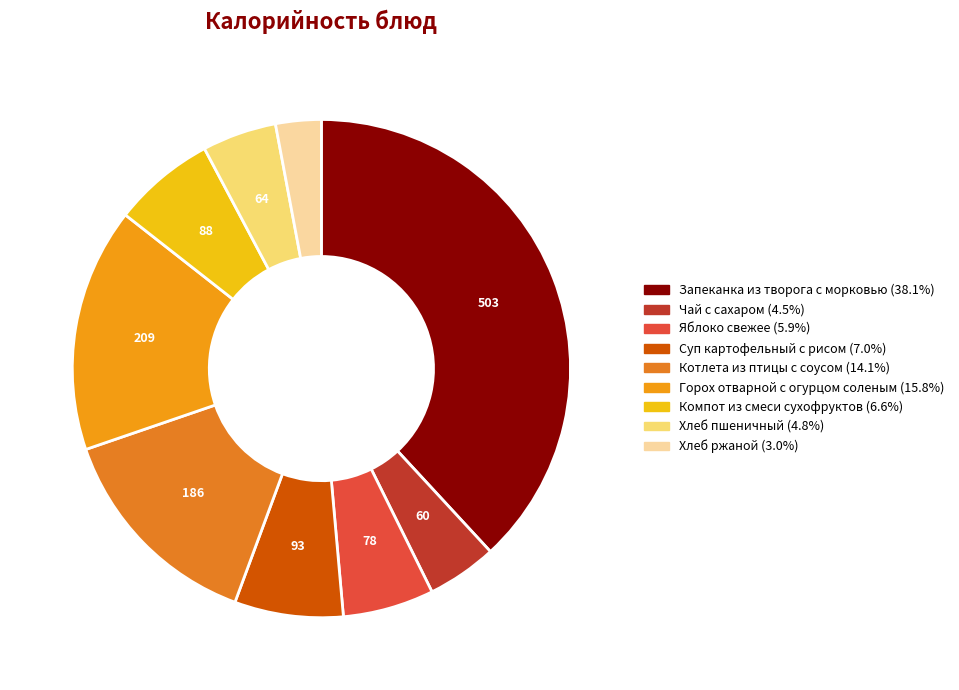

Approximately how many times larger is the value at Суп картофельный с рисом compared to Хлеб пшеничный?

1.5